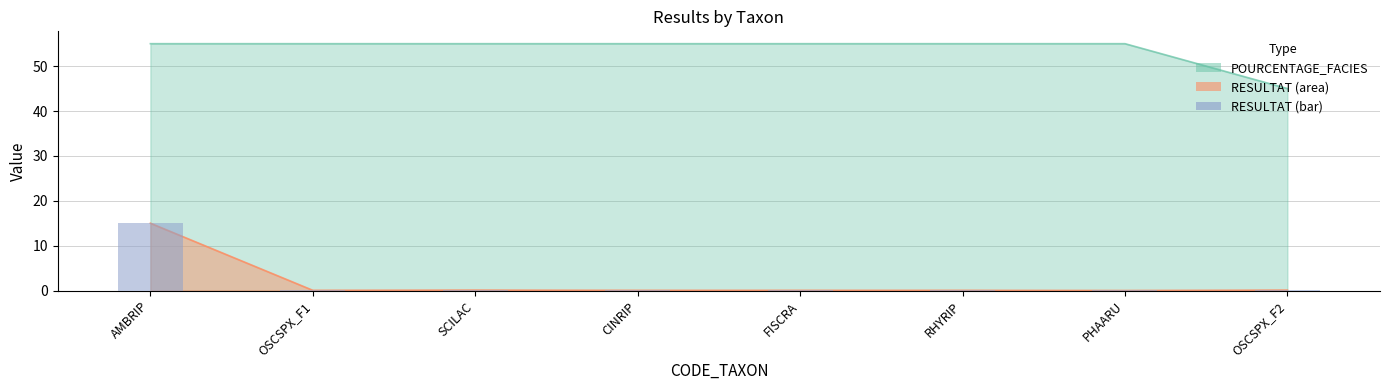

How many bars are there in total?

8